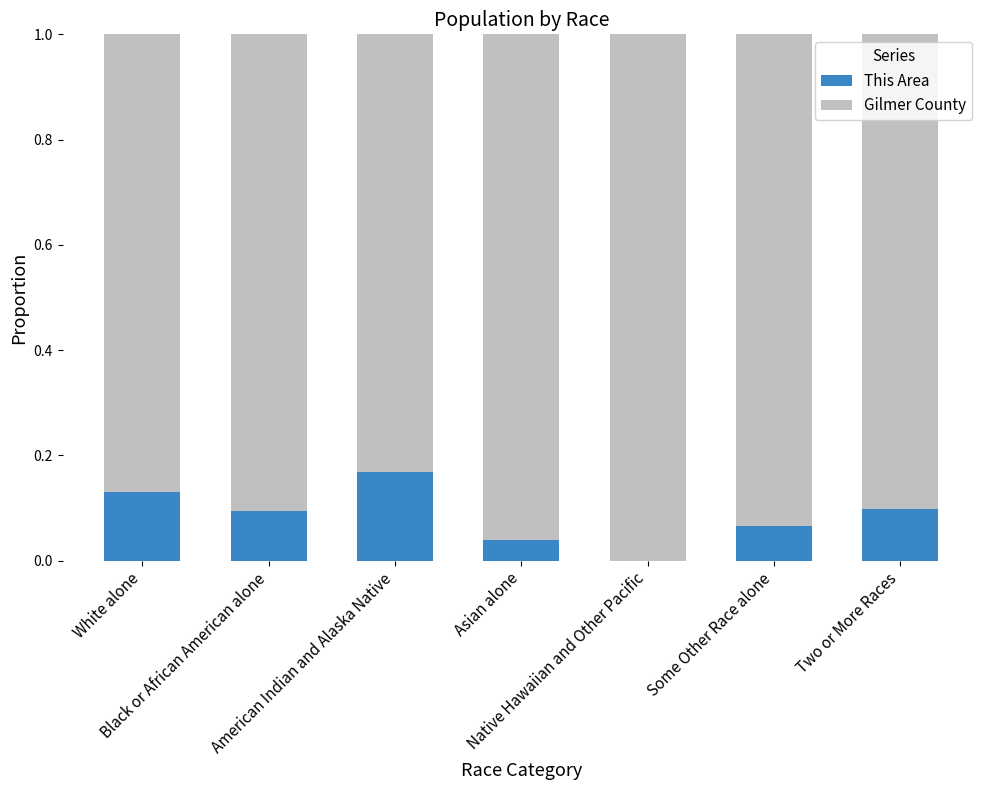

What is the sum of all This Area values?

0.6